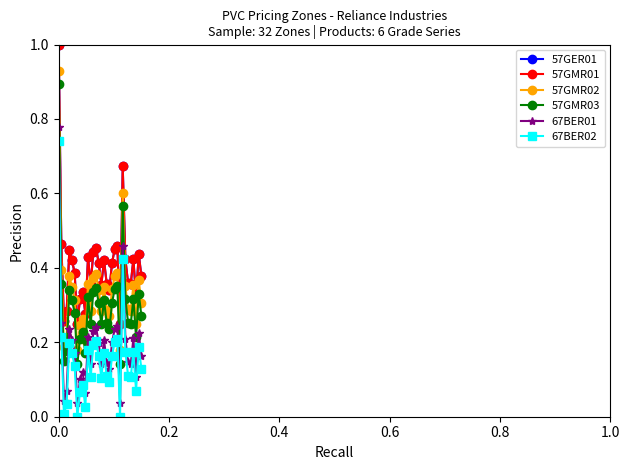

List the series in order of their peak value, lowest first.

67BER02, 67BER01, 57GMR03, 57GMR02, 57GER01, 57GMR01